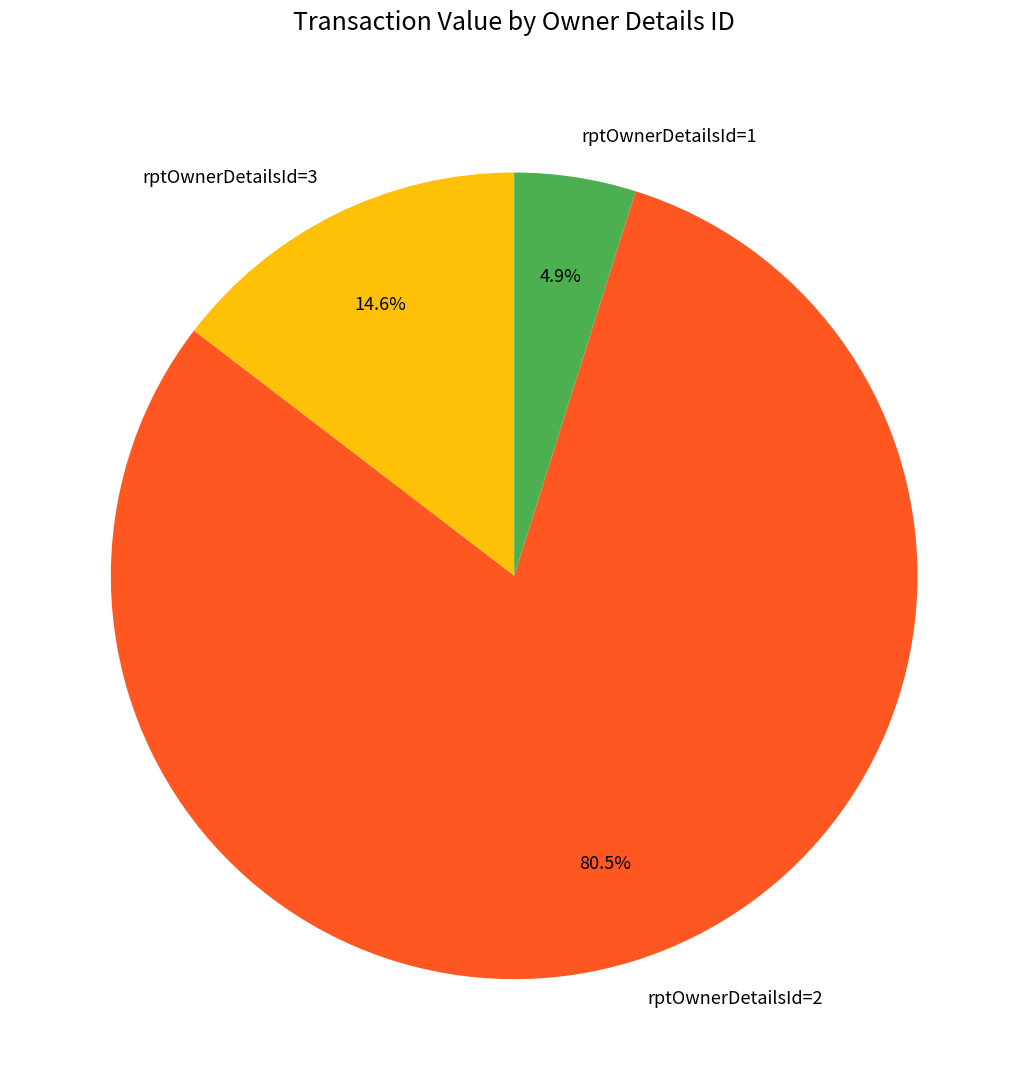

Which has a higher value, rptOwnerDetailsId=3 or rptOwnerDetailsId=2?

rptOwnerDetailsId=2